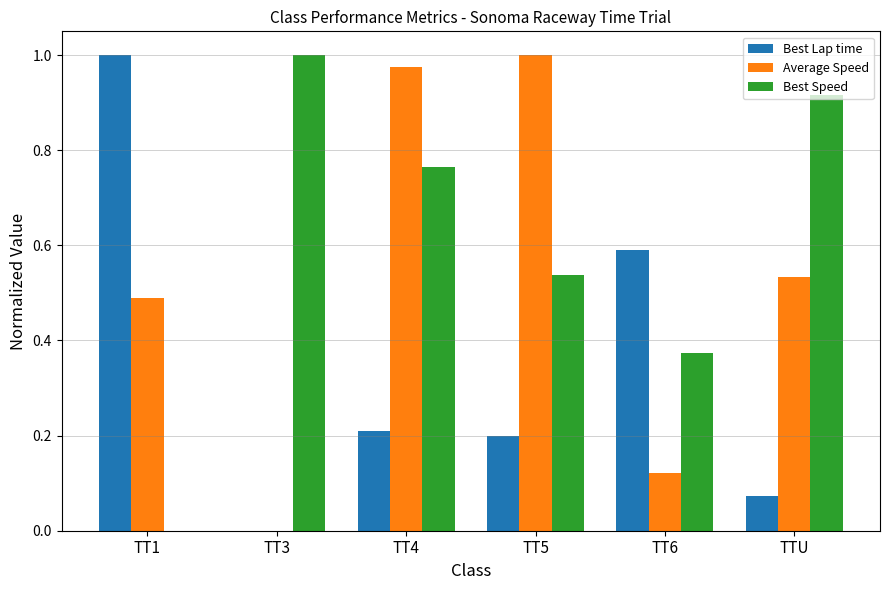

Which series has the largest total across all categories?

Best Speed